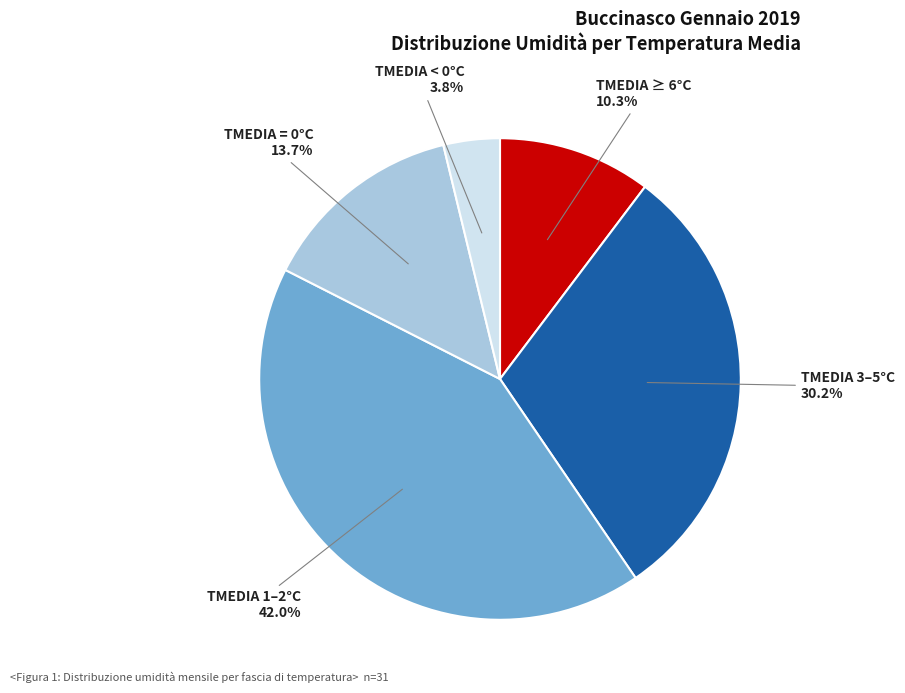

Is there a majority slice in this chart?

No